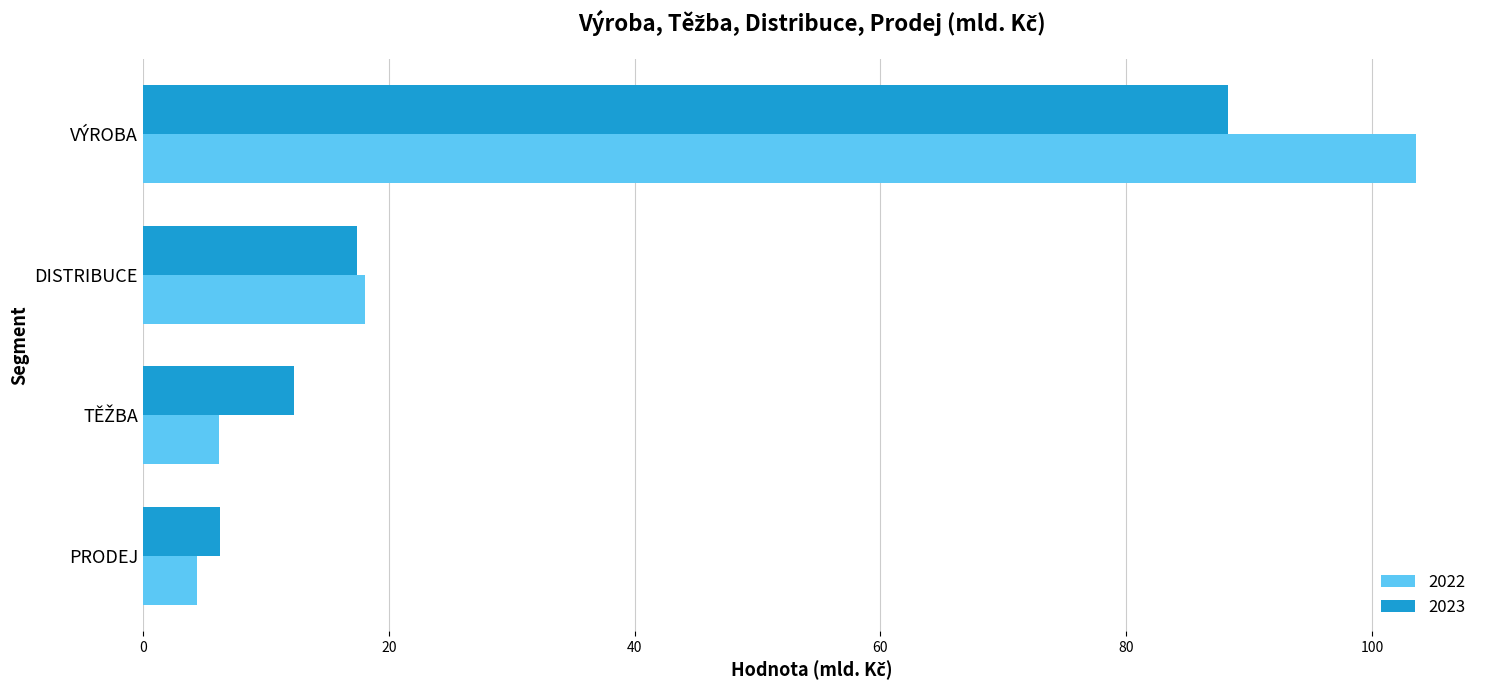

What is the total value across all series at PRODEJ?

10.7